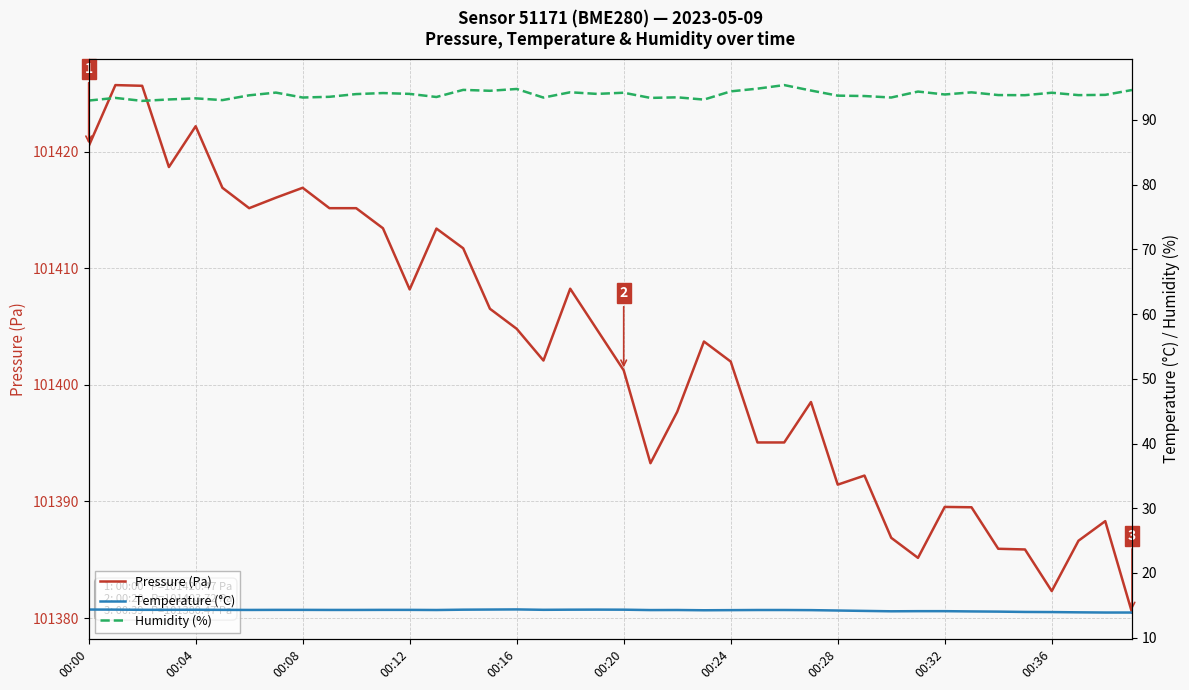

How many lines are shown in the chart?

3